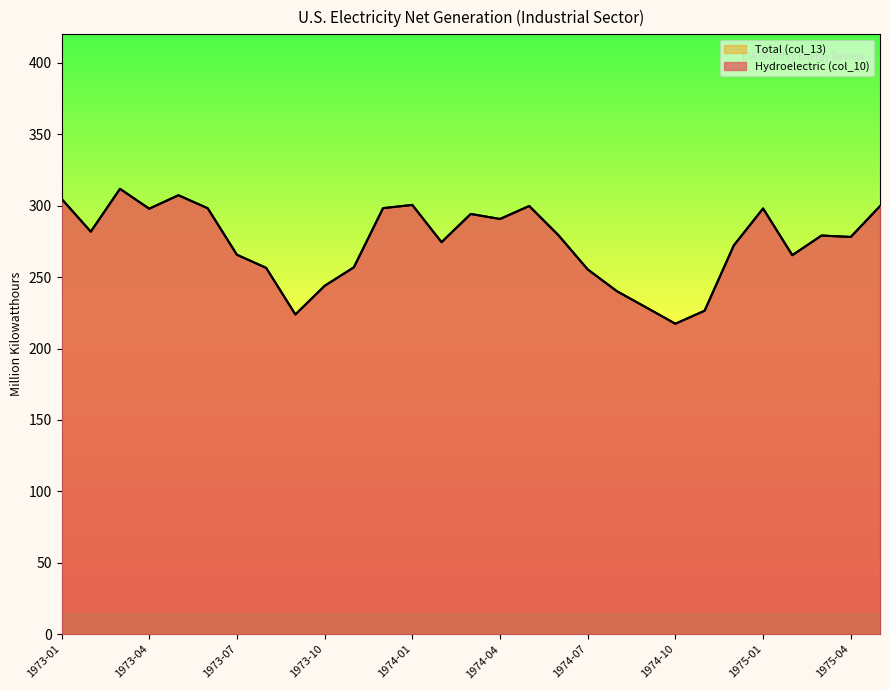

Which label corresponds to the smallest value in the chart?

1974-10